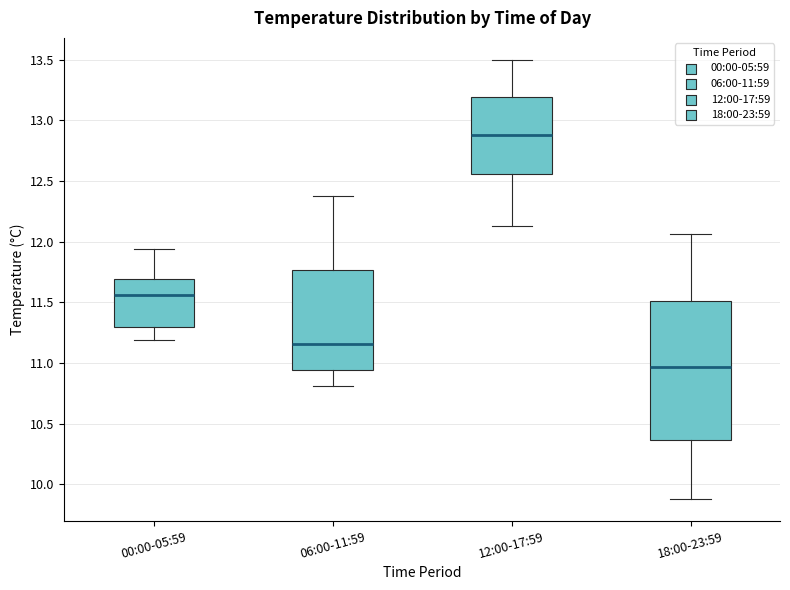

Reading left to right, transcribe this box plot: for each box, give where its median line is, the range the box spans, and where its two whiskers end, as read against the y-axis. The values are not printed on the chart, so give them approximately, as read against the axis.

00:00-05:59: median 11.55, box 11.30 to 11.70, whiskers 11.20 to 11.95
06:00-11:59: median 11.15, box 10.95 to 11.75, whiskers 10.80 to 12.40
12:00-17:59: median 12.90, box 12.55 to 13.20, whiskers 12.15 to 13.50
18:00-23:59: median 10.95, box 10.35 to 11.50, whiskers 9.90 to 12.05